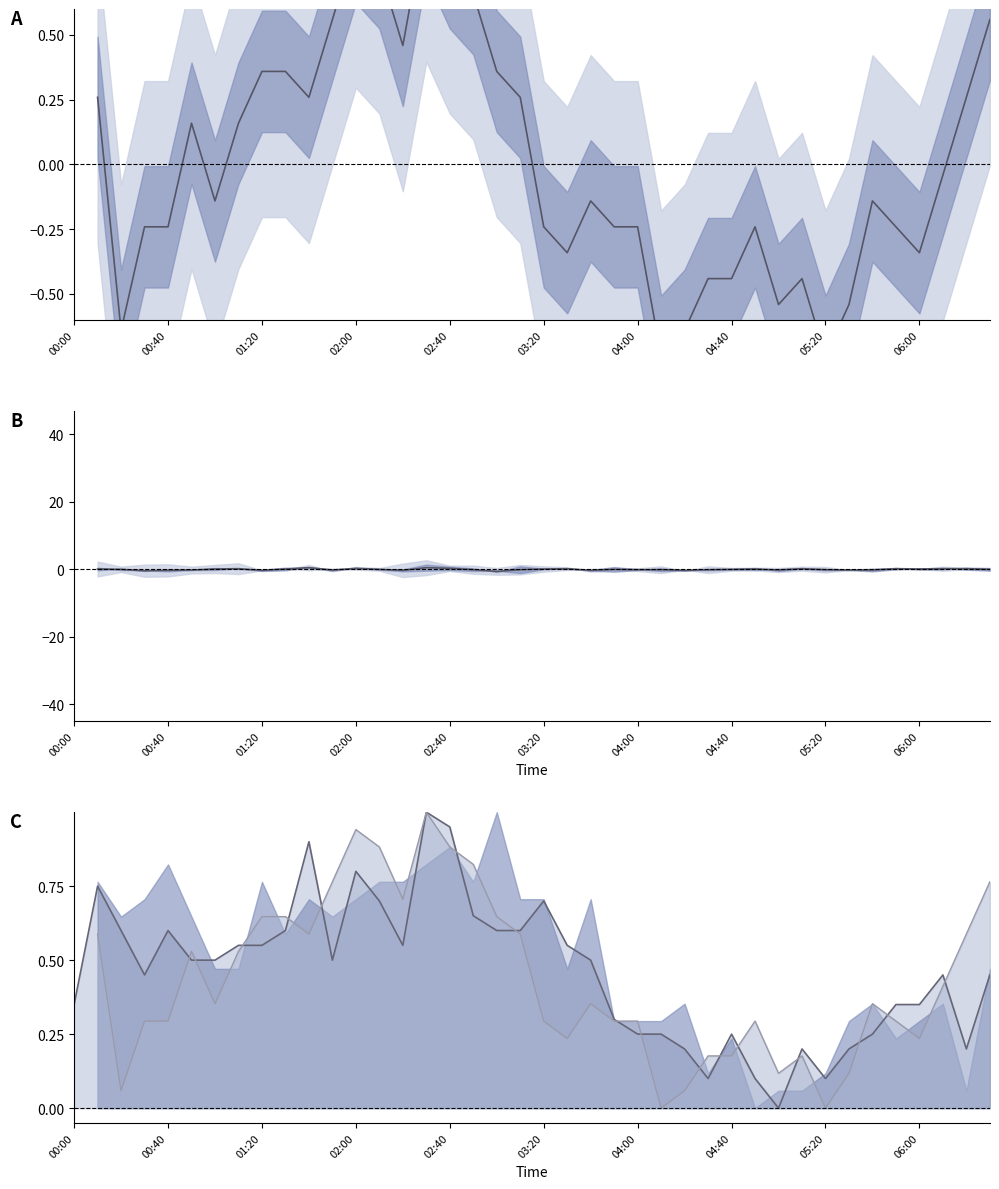

How many interior local valleys does the line c3 series have?

9